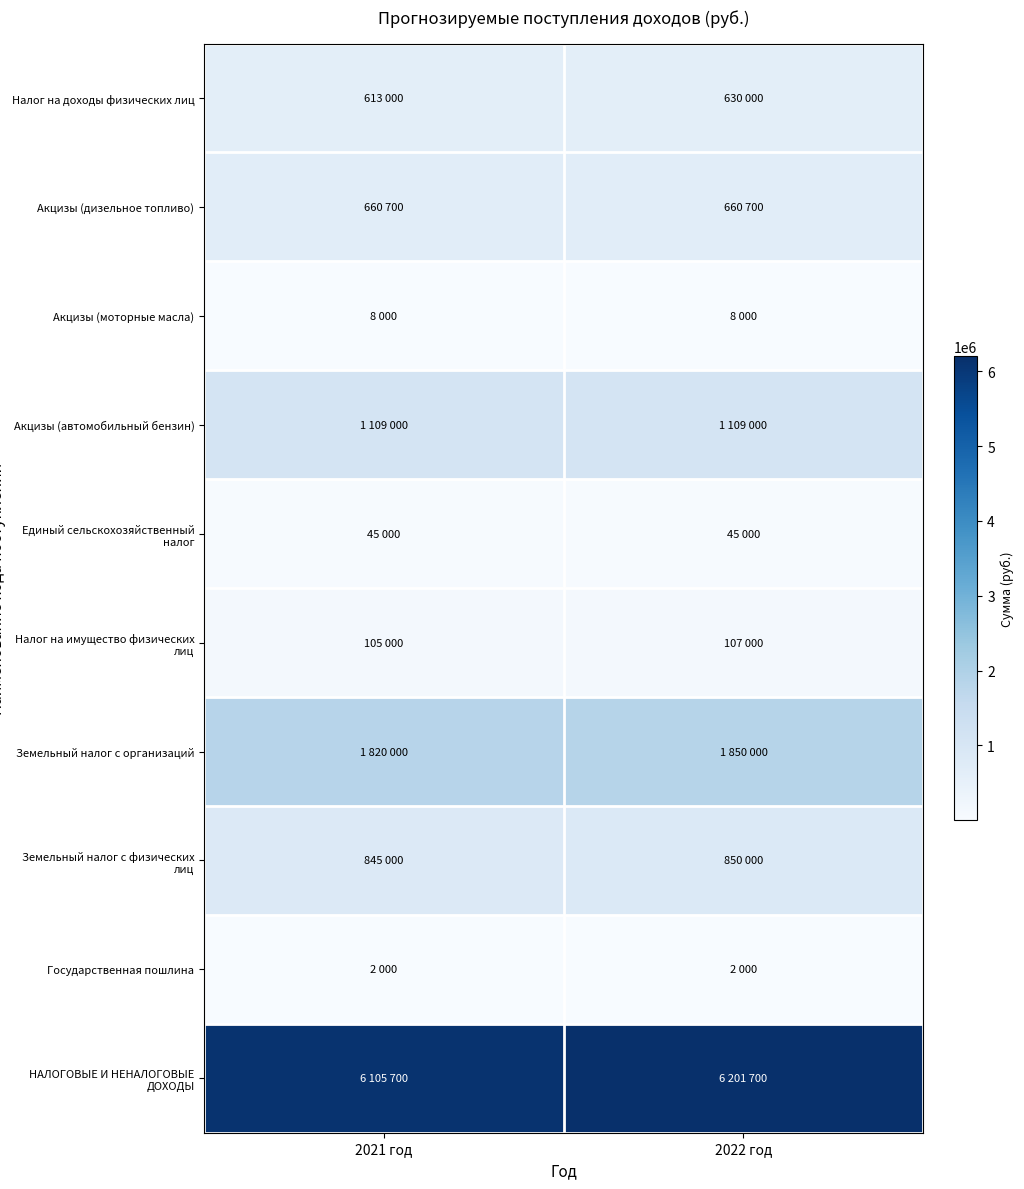

Rank the series by their maximum value, from highest to lowest.

НАЛОГОВЫЕ И НЕНАЛОГОВЫЕ ДОХОДЫ, Земельный налог с организаций, Акцизы (автомобильный бензин), Земельный налог с физических лиц, Акцизы (дизельное топливо), Налог на доходы физических лиц, Налог на имущество физических лиц, Единый сельскохозяйственный налог, Акцизы (моторные масла), Государственная пошлина